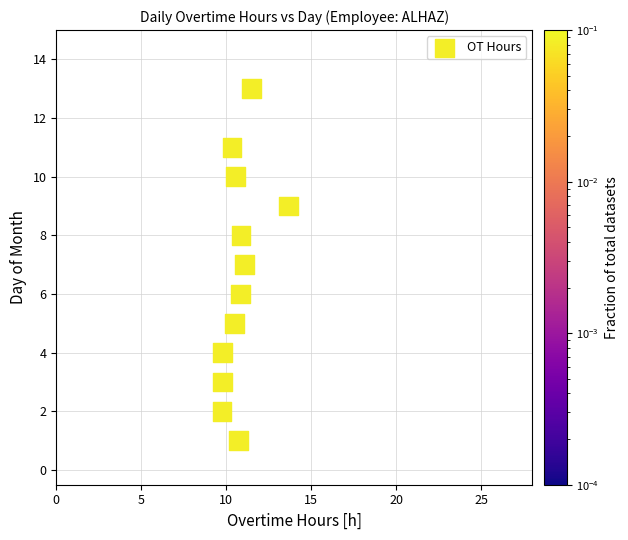

What is the average Y value?

7